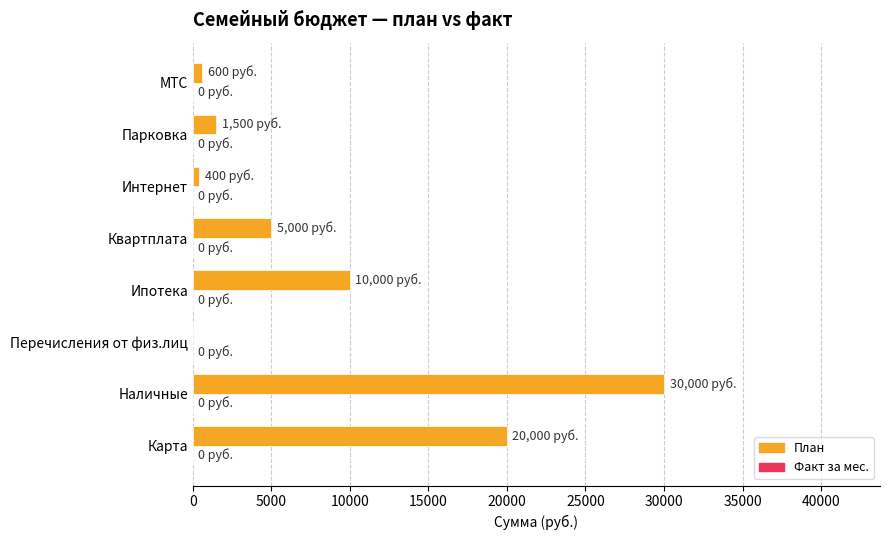

What is the sum of the values at Карта and Наличные?

50000